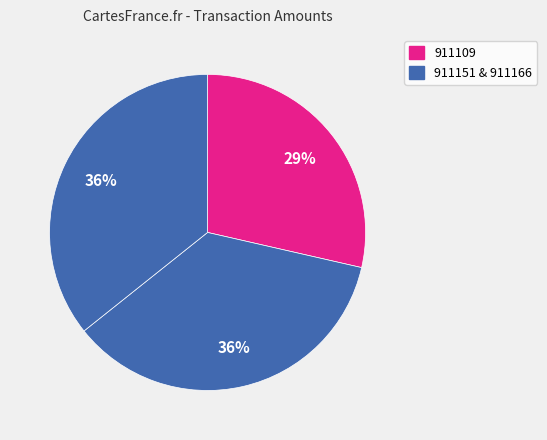

To the nearest percent, what is the difference between the largest and smallest slice percentages?

7%